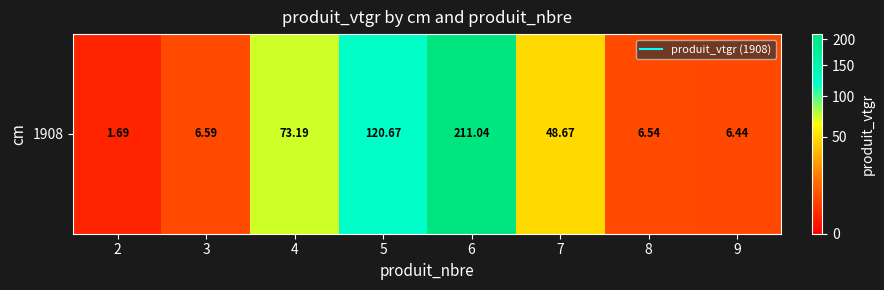

The value at 4 is 73.2. True or false?

True